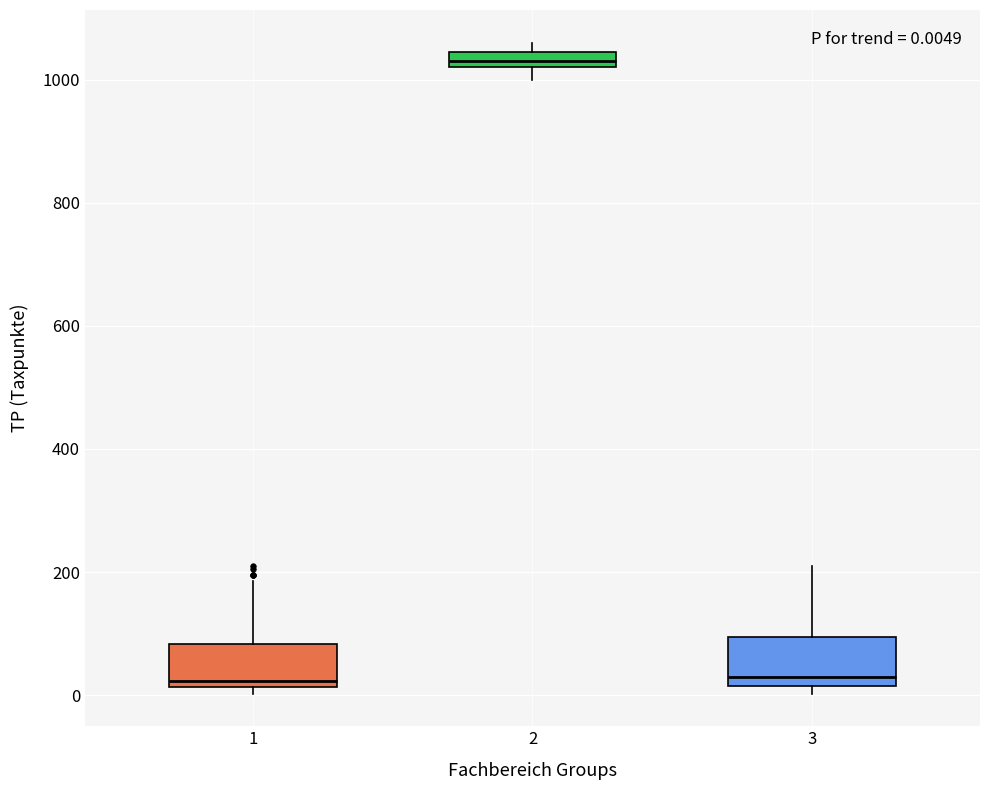

Which box's median line is the highest?

2